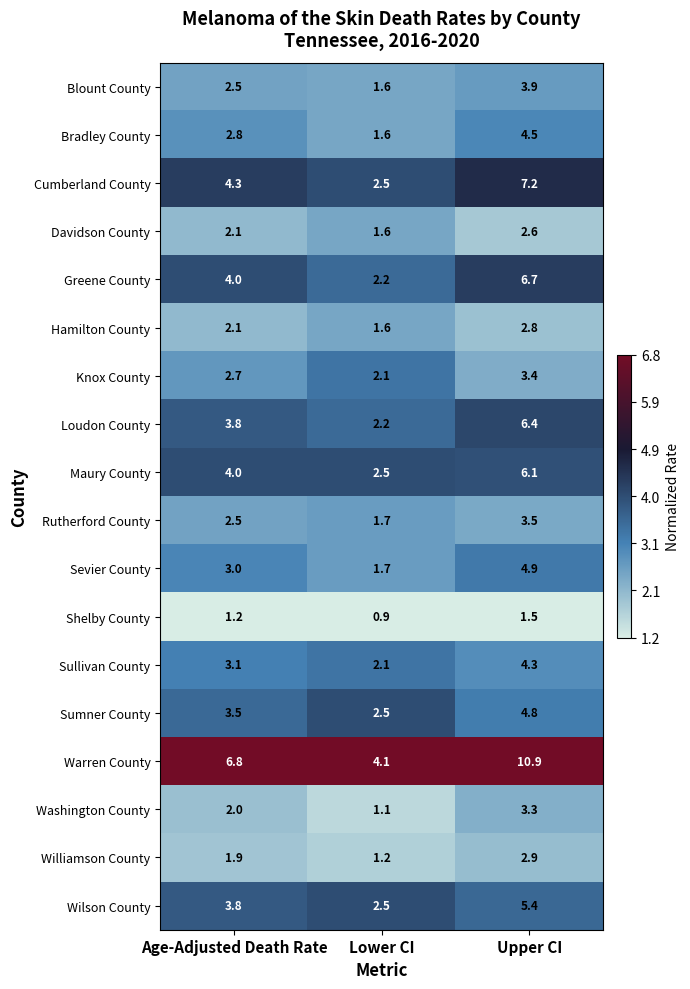

At how many categories does at least one series exceed 0?

3